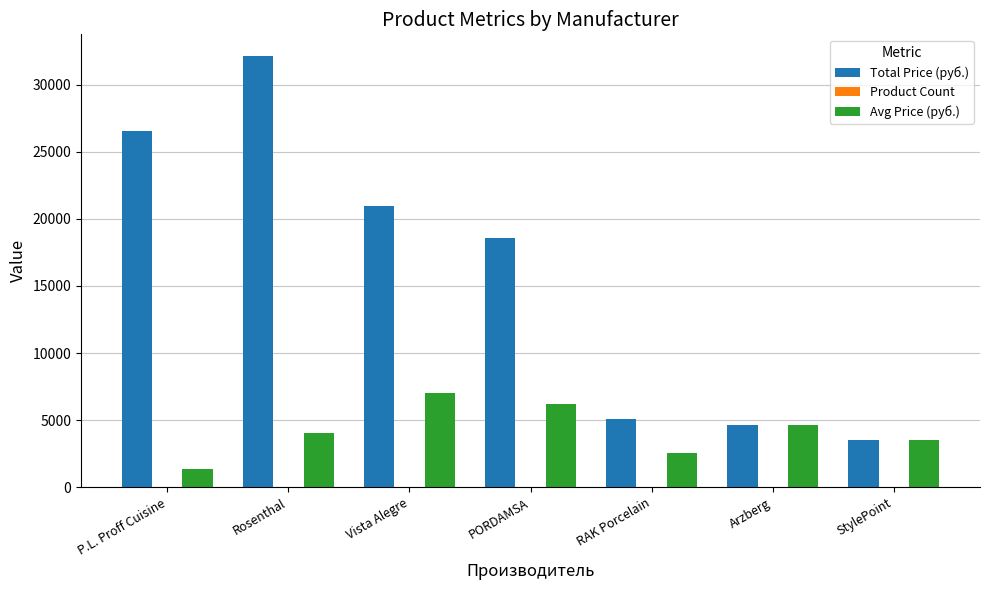

The value of Avg Price (руб.) at Vista Alegre is 6992.0. True or false?

True